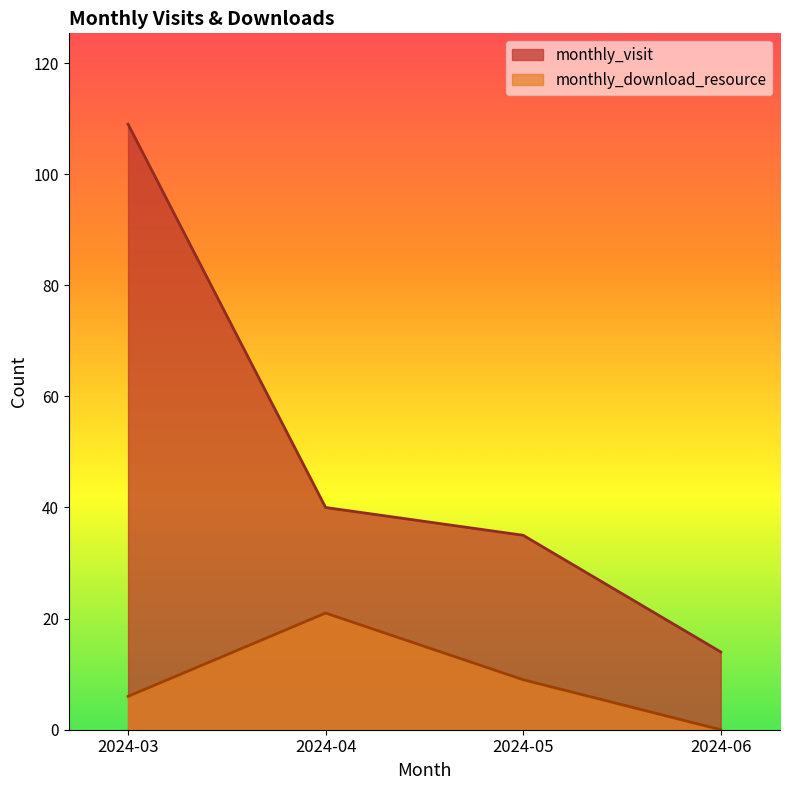

What is the sum of the monthly_download_resource values at 2024-06 and 2024-04?

21